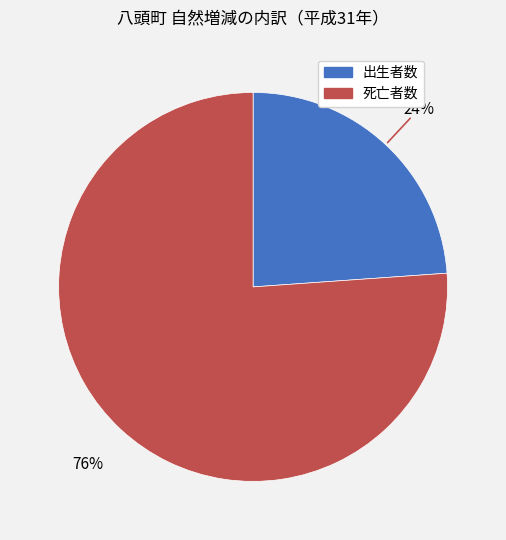

Count the number of slices in the pie.

2